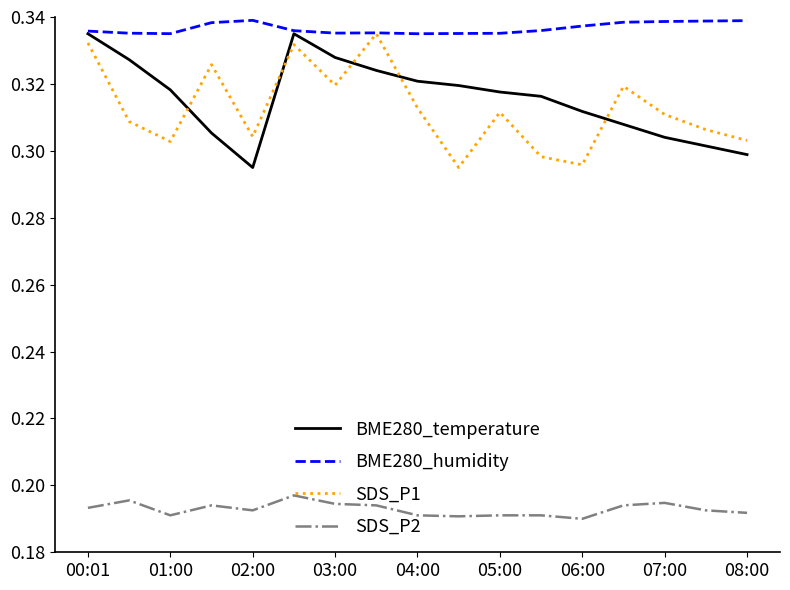

Which series has the largest total across all categories?

BME280_humidity